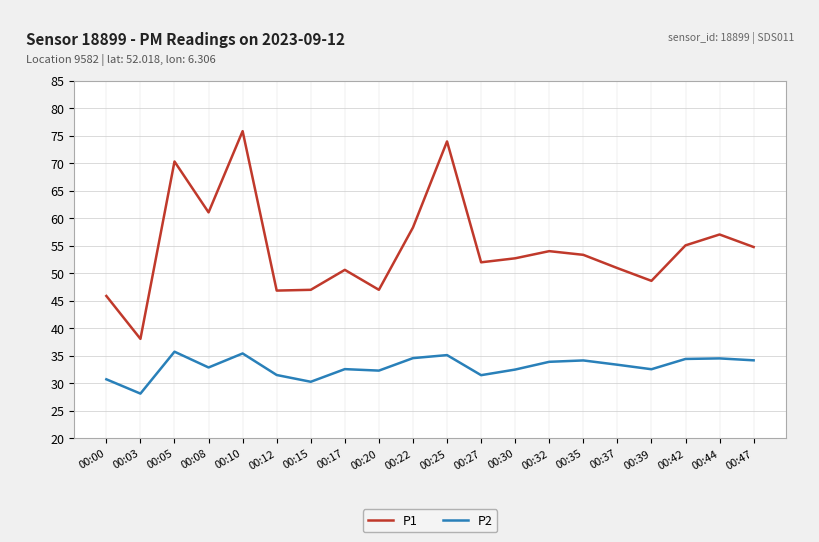

Which series has the widest spread of values?

P1